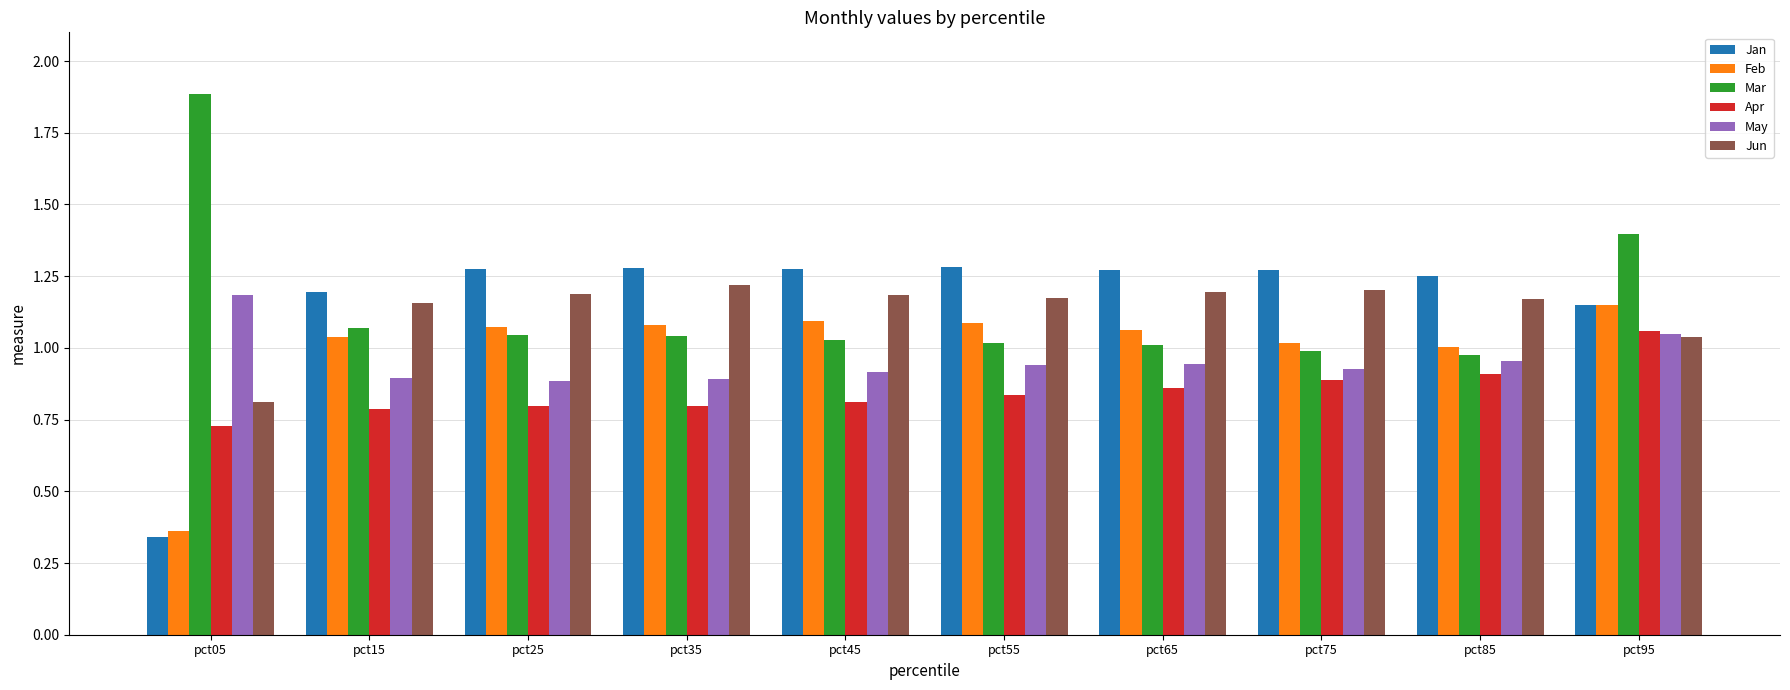

At pct55, list the series in order from smallest to largest.

Apr, May, Mar, Feb, Jun, Jan